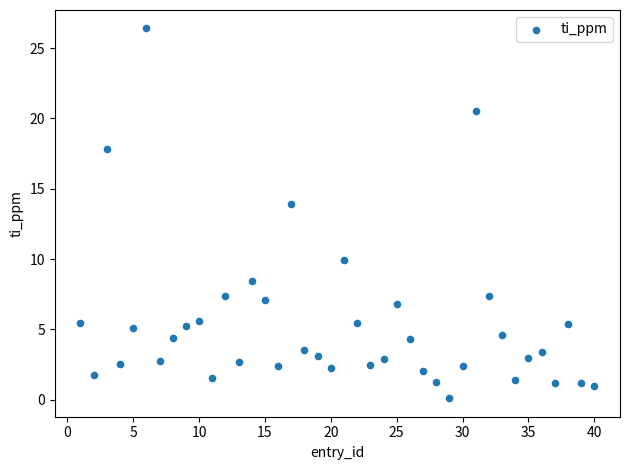

What is the range of Y values (max minus min)?

26.3